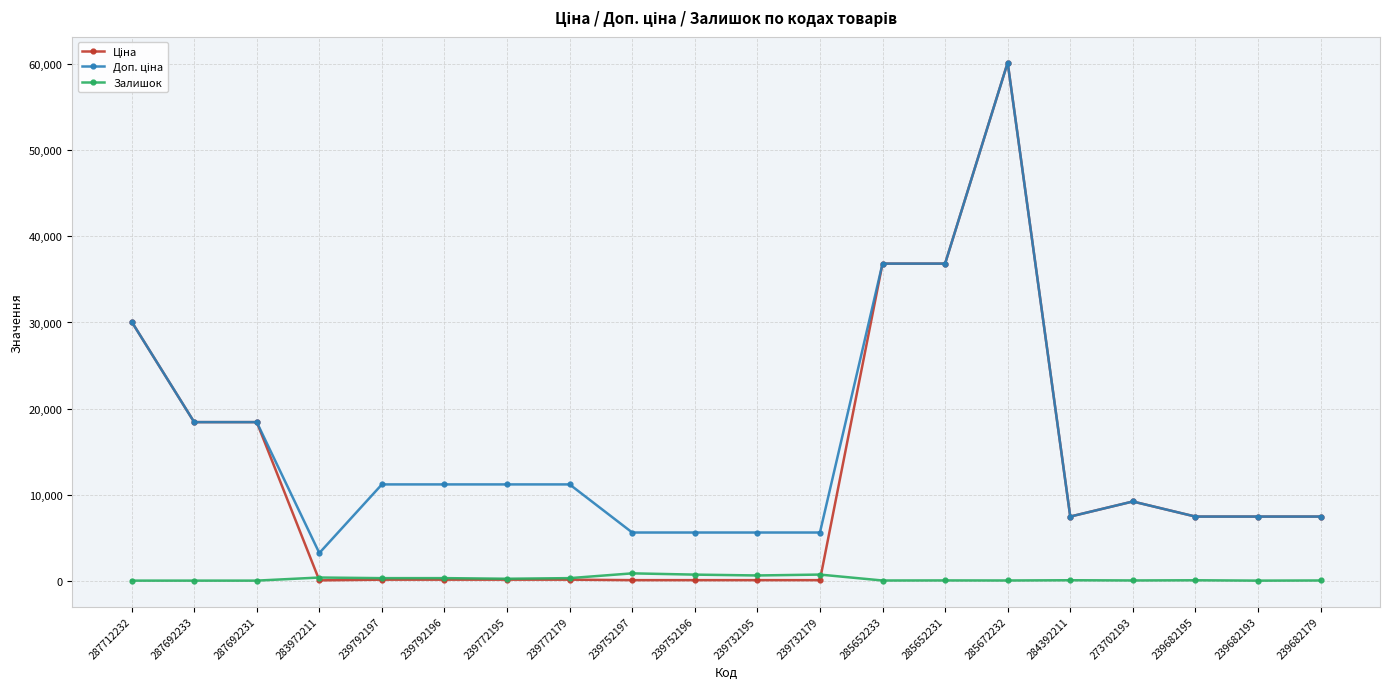

At how many categories does at least one series exceed 24423?

4